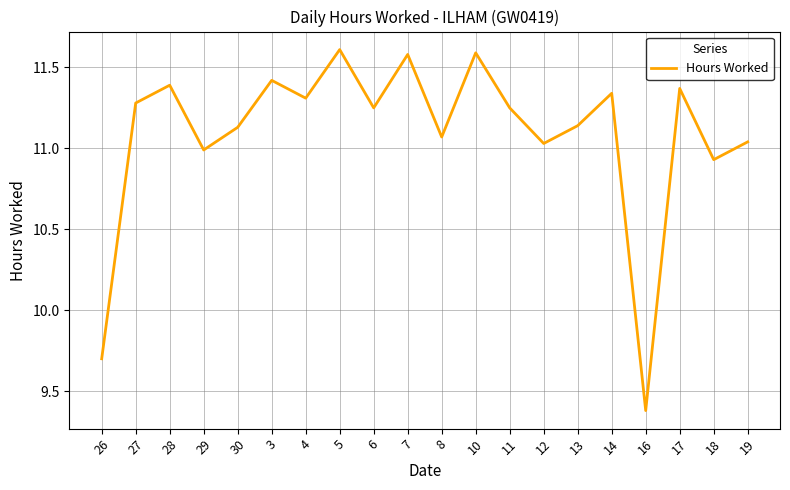

How many values are below 11?

4